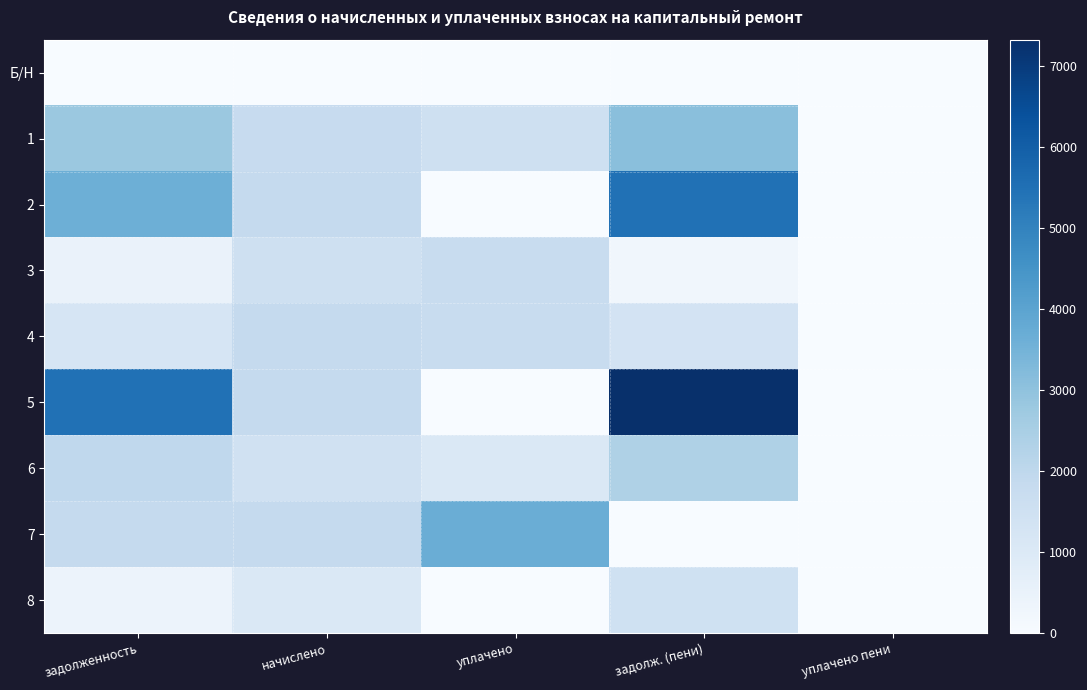

Reading right to left, transcribe all the data shown in this chart.

Б/Н: уплачено пени=0.0	задолж. (пени)=0.0	уплачено=0.0	начислено=0.0	задолженность=0.0
1: уплачено пени=0.0	задолж. (пени)=3110.7	уплачено=1491.0	начислено=1802.8	задолженность=2798.8
2: уплачено пени=0.0	задолж. (пени)=5471.7	уплачено=0.0	начислено=1840.5	задолженность=3631.2
3: уплачено пени=0.0	задолж. (пени)=245.9	уплачено=1751.3	начислено=1513.9	задолженность=483.3
4: уплачено пени=0.0	задолж. (пени)=1319.0	уплачено=1752.4	начислено=1840.5	задолженность=1230.9
5: уплачено пени=0.0	задолж. (пени)=7329.0	уплачено=0.0	начислено=1840.5	задолженность=5488.5
6: уплачено пени=0.0	задолж. (пени)=2372.1	уплачено=1048.8	начислено=1452.7	задолженность=1968.3
7: уплачено пени=21.6	задолж. (пени)=7.6	уплачено=3673.4	начислено=1840.5	задолженность=1840.5
8: уплачено пени=0.0	задолж. (пени)=1486.5	уплачено=0.0	начислено=1081.9	задолженность=404.6